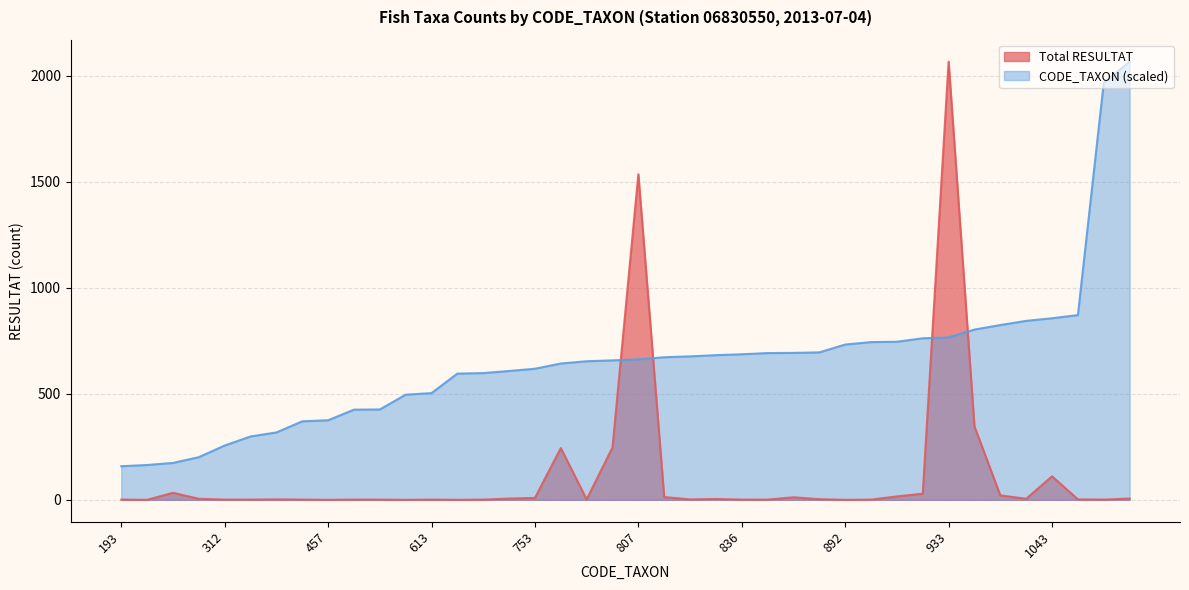

At 457, list the series in order from smallest to largest.

Total RESULTAT, CODE_TAXON (scaled)